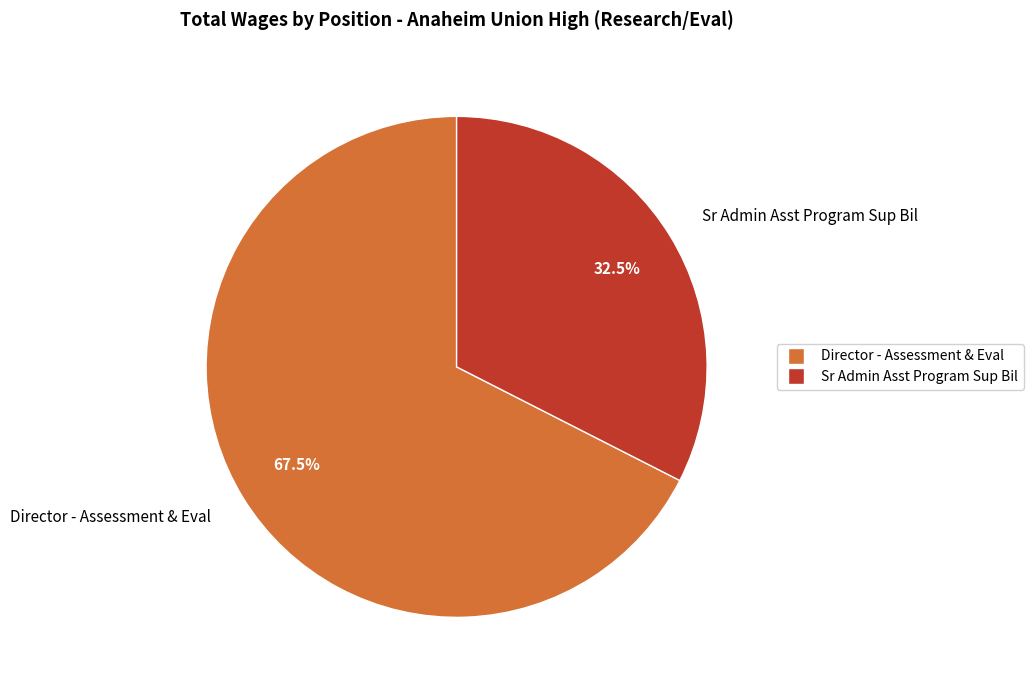

To the nearest percent, what is the average slice percentage?

50%